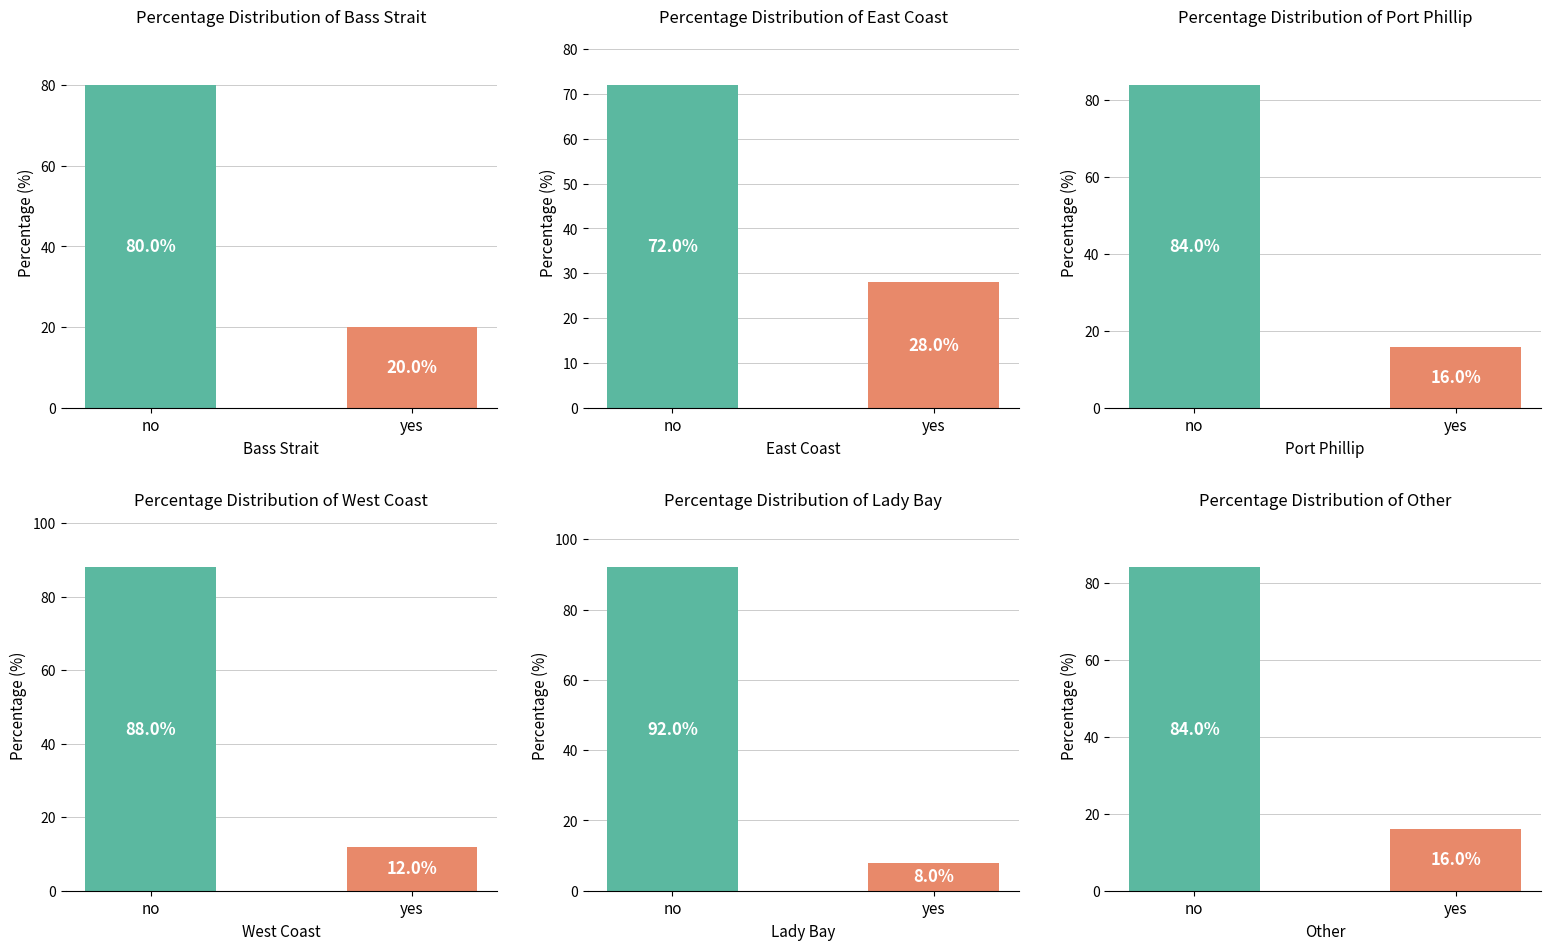

Where is West Coast nearest to the value 50?

no